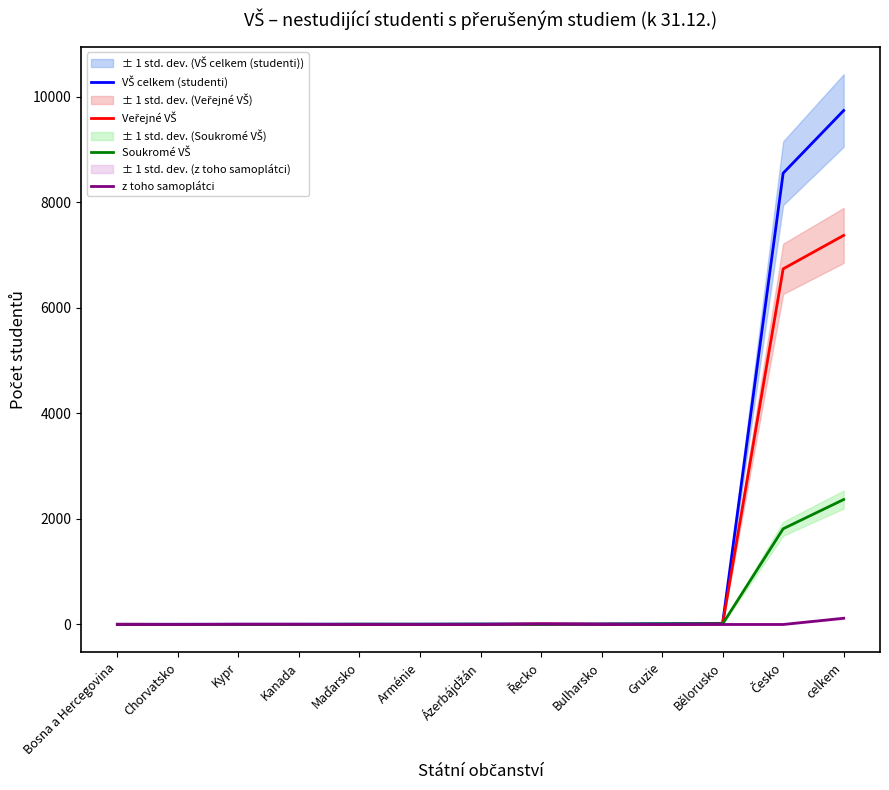

At which label does Veřejné VŠ reach its minimum?

Maďarsko